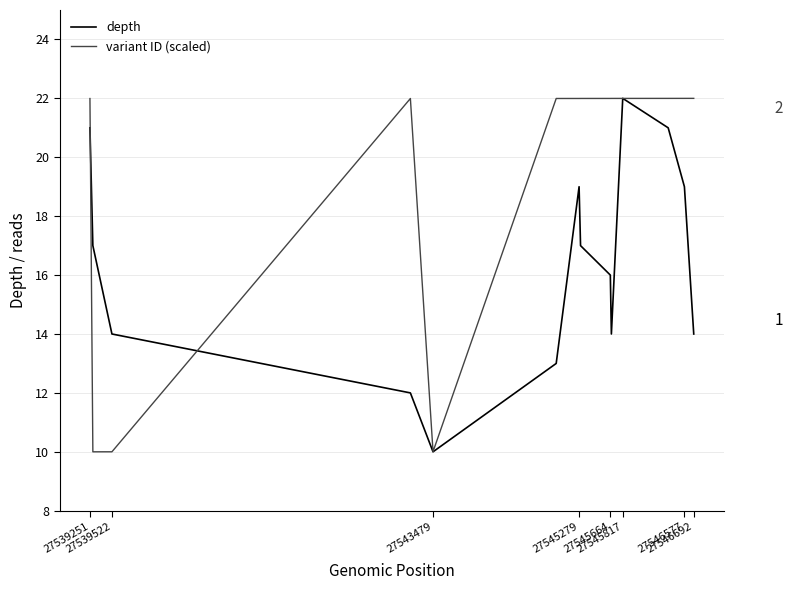

What is the minimum value shown in the chart?

10.0